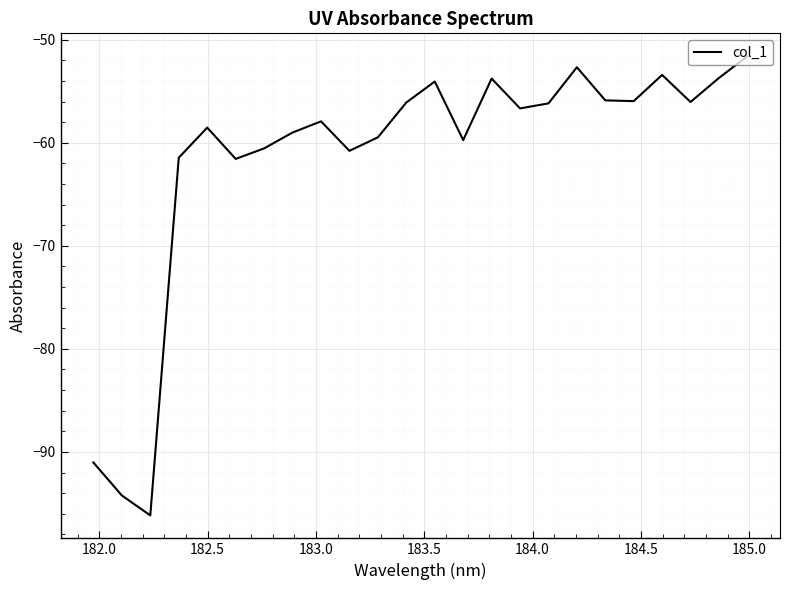

How many lines are shown in the chart?

1